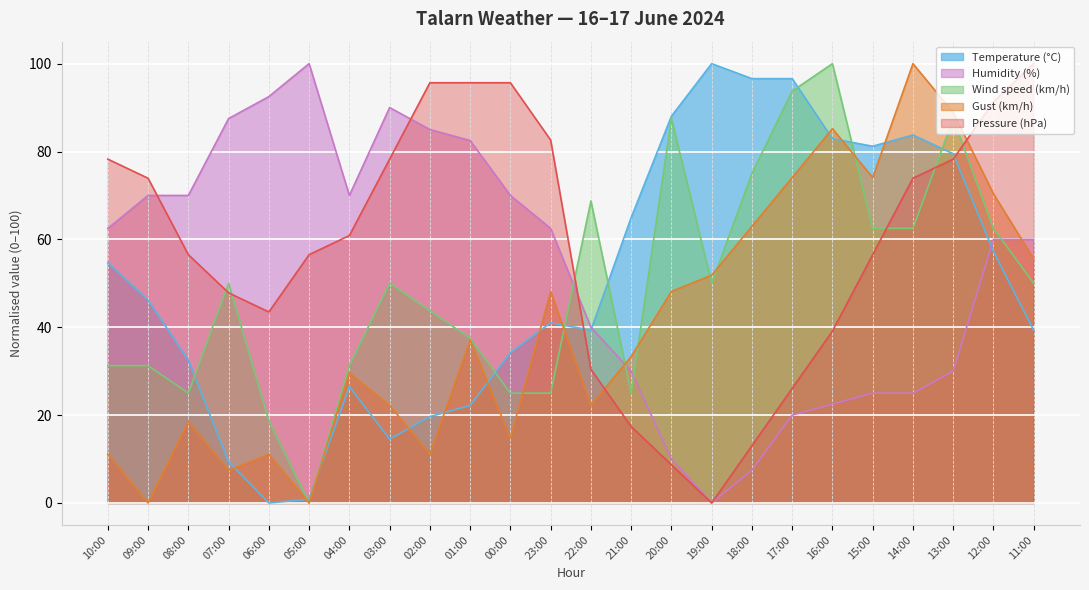

True or false: Gust (km/h) has a value of 144.7 at 14:00.

False